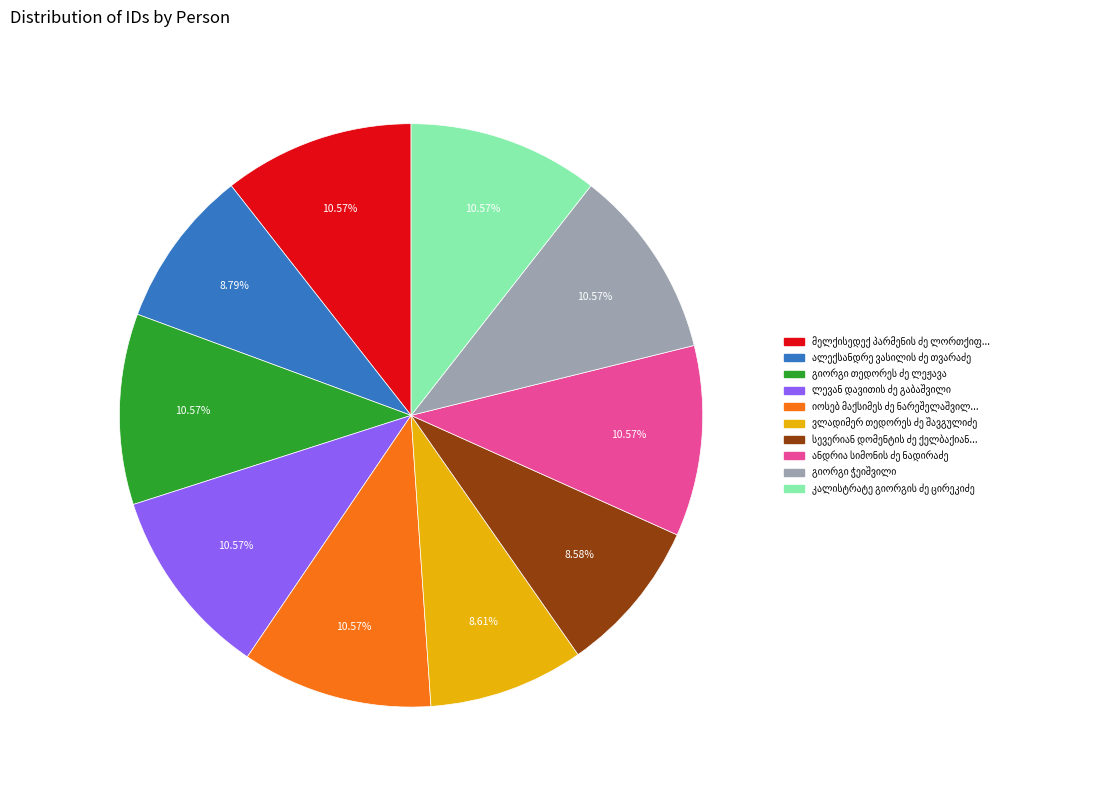

Is there a majority slice in this chart?

No